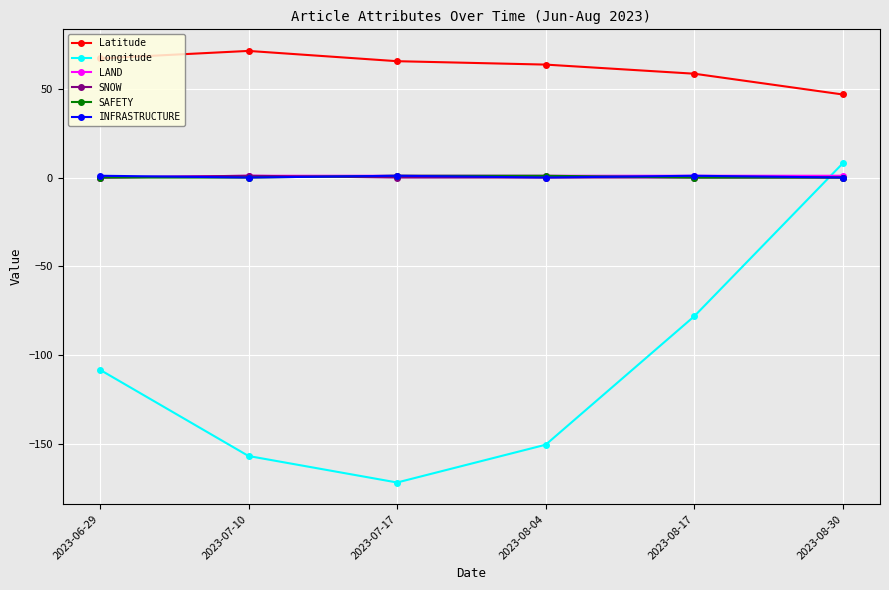

The Latitude series shows 65.5 at 2023-07-17. True or false?

True